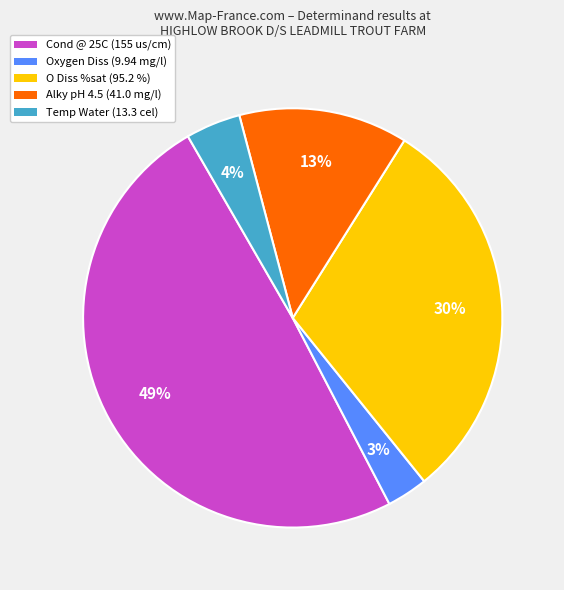

To the nearest percent, what is the average slice percentage?

20%